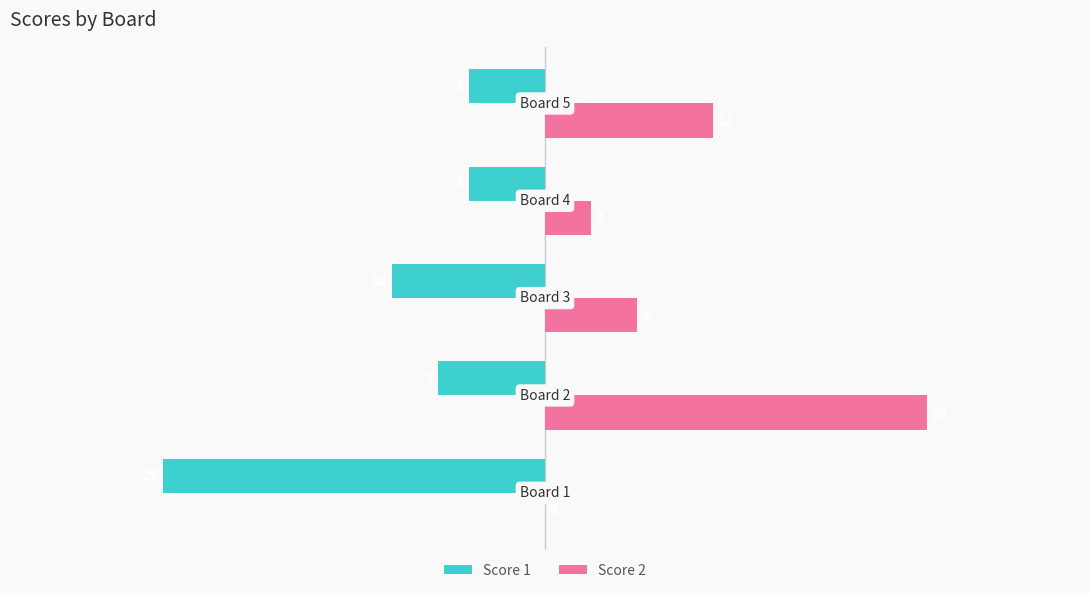

What are all the series names shown in the legend?

Score 1, Score 2